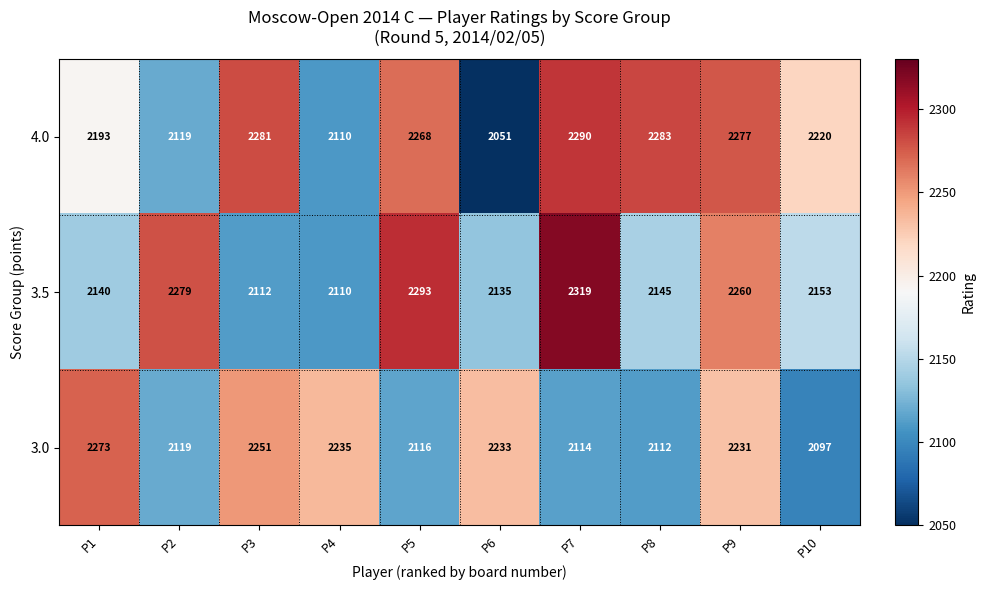

How many distinct data groups are displayed?

3